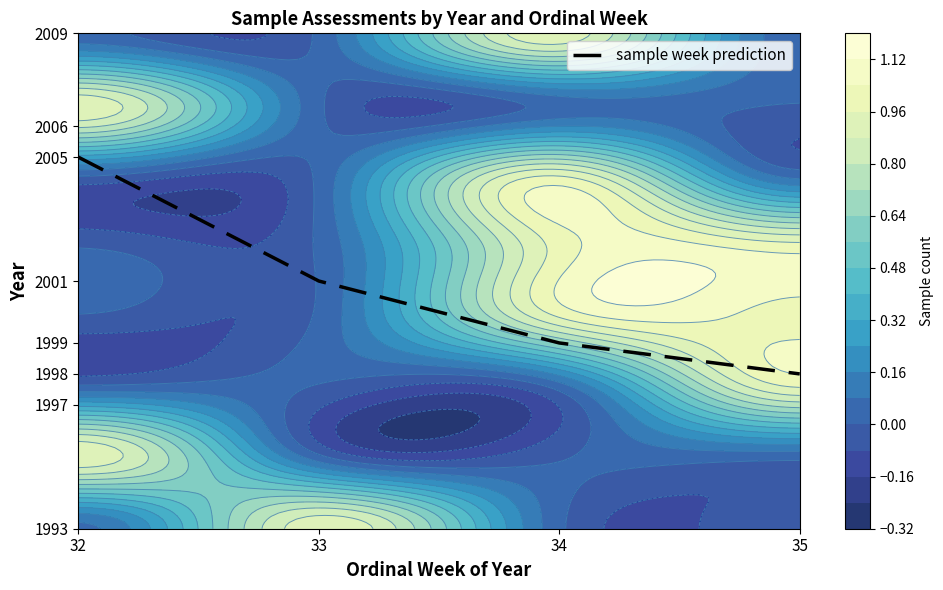

What is the change in value from 33 to 35?

-3